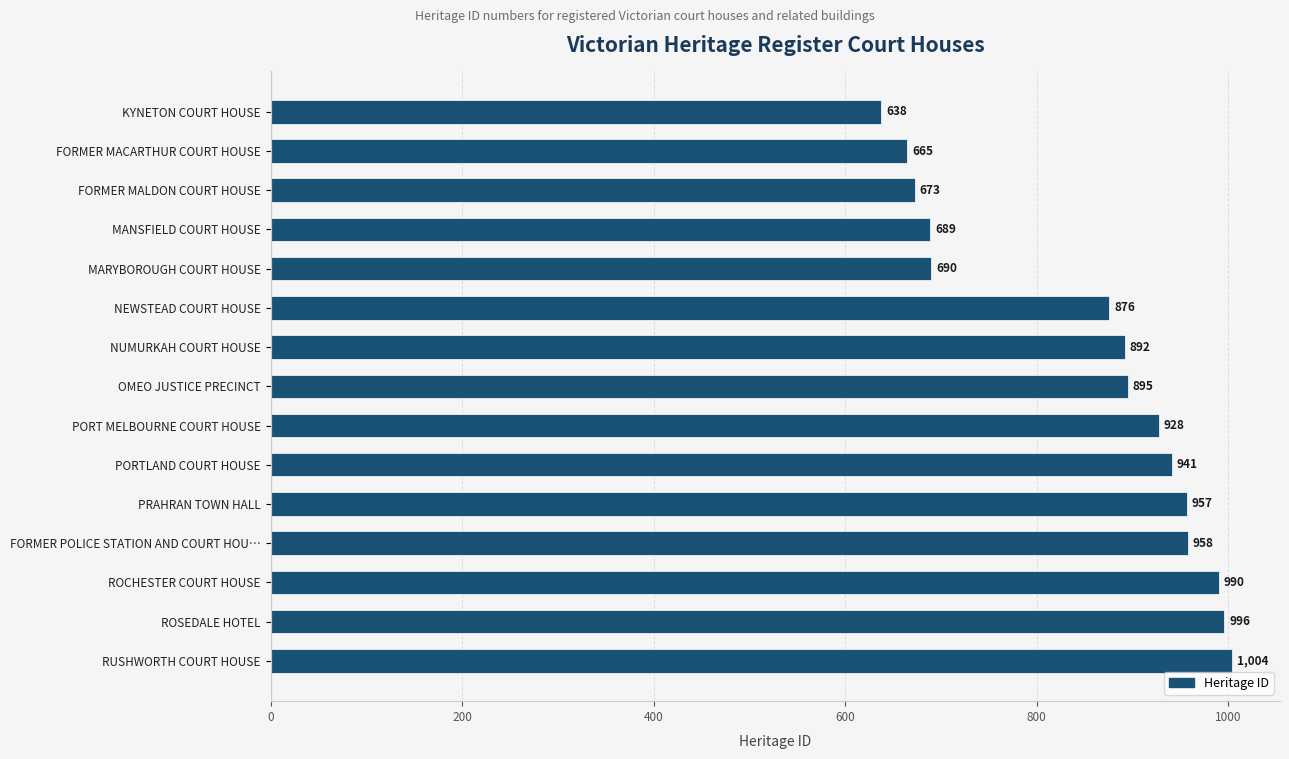

What is the value of the 9th bar from the top?

928